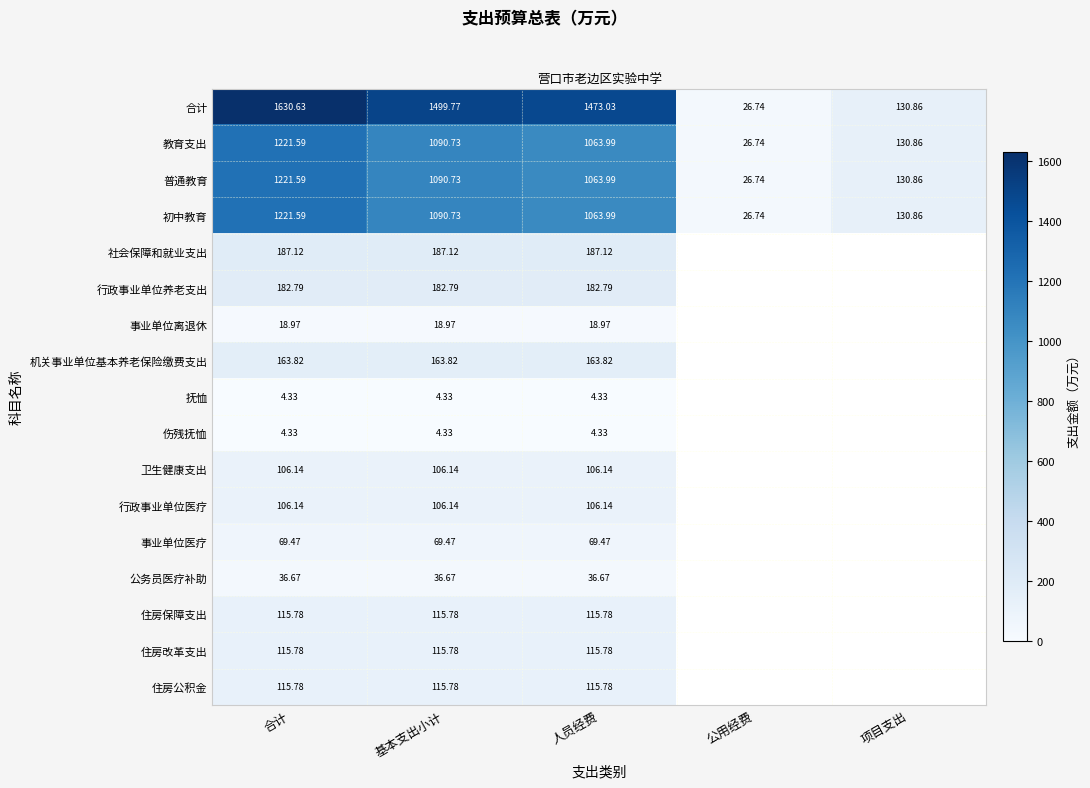

Is the value of 事业单位离退休 at 合计 greater than the value of 社会保障和就业支出 at 人员经费?

No